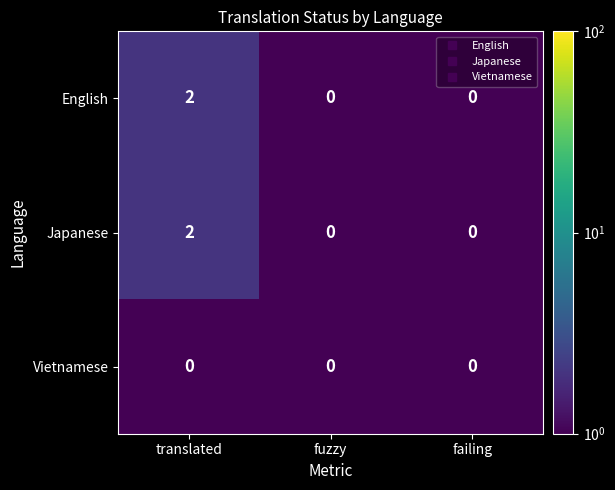

The English series shows 2 at translated. True or false?

True